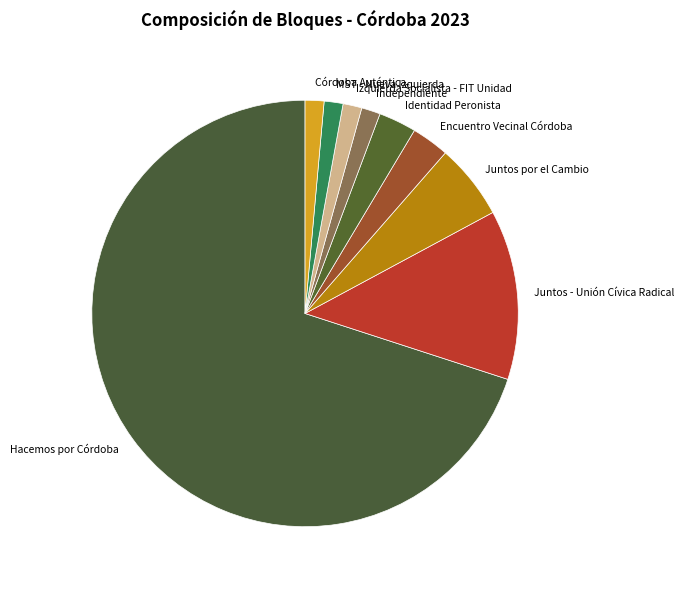

What is the ratio of the value at Juntos - Unión Cívica Radical to the value at MST - Nueva Izquierda?

9.0